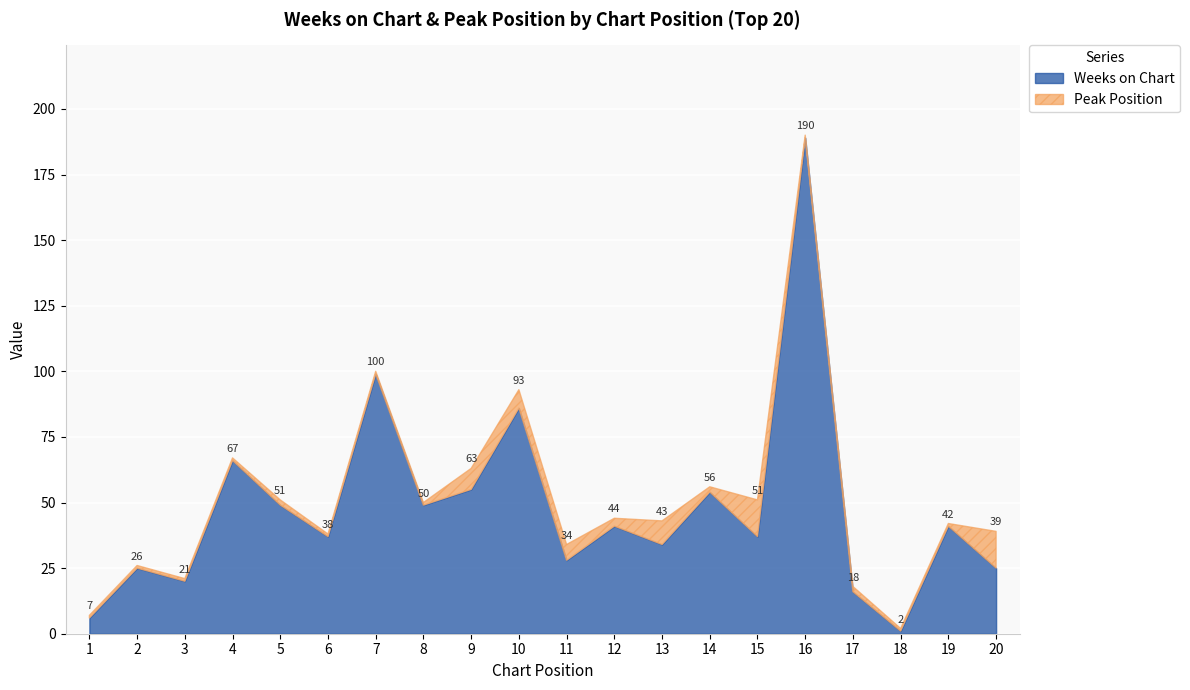

Reading left to right, extract all data points from this chart.

Weeks on Chart: 6	25	20	66	49	37	99	49	55	86	28	41	34	54	37	189	16	1	41	25
Peak Position: 1	1	1	1	2	1	1	1	8	7	6	3	9	2	14	1	2	1	1	14